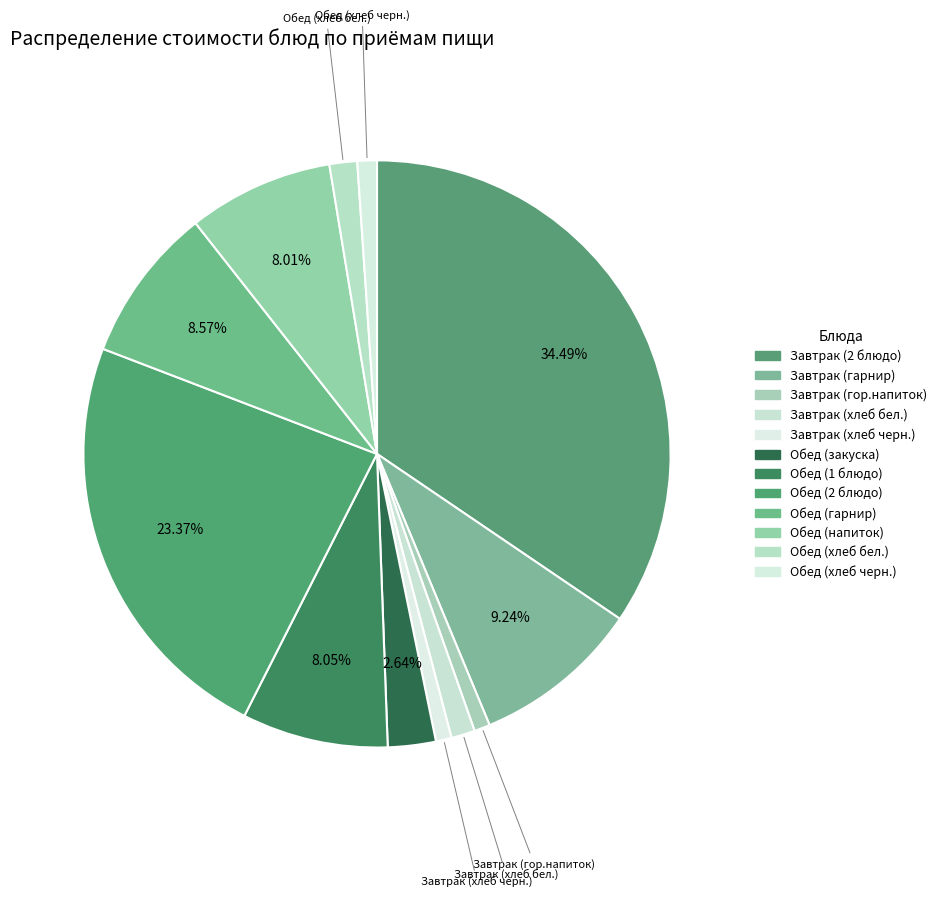

How many segments does this pie chart have?

12